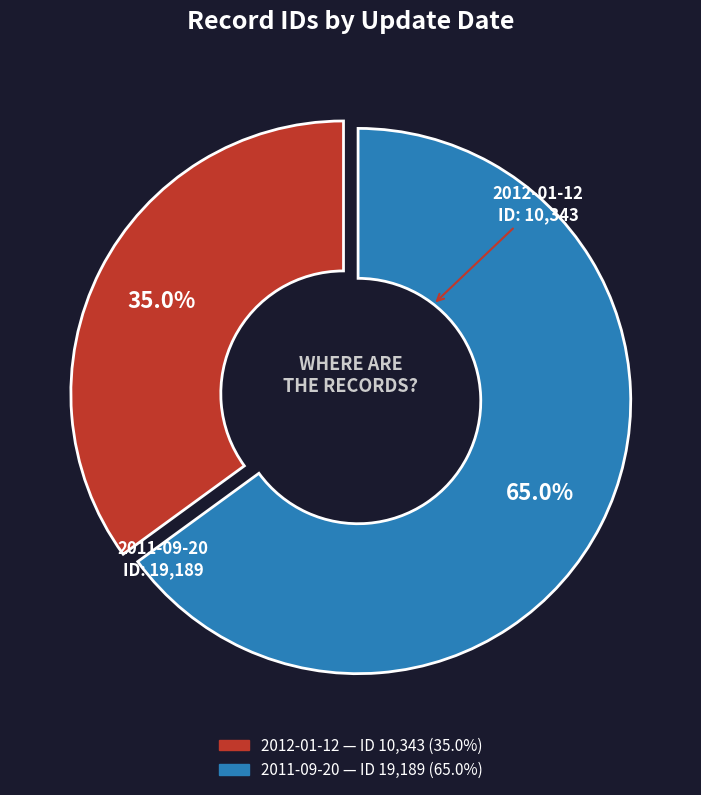

To the nearest percent, what is the difference between the largest and smallest slice percentages?

30%